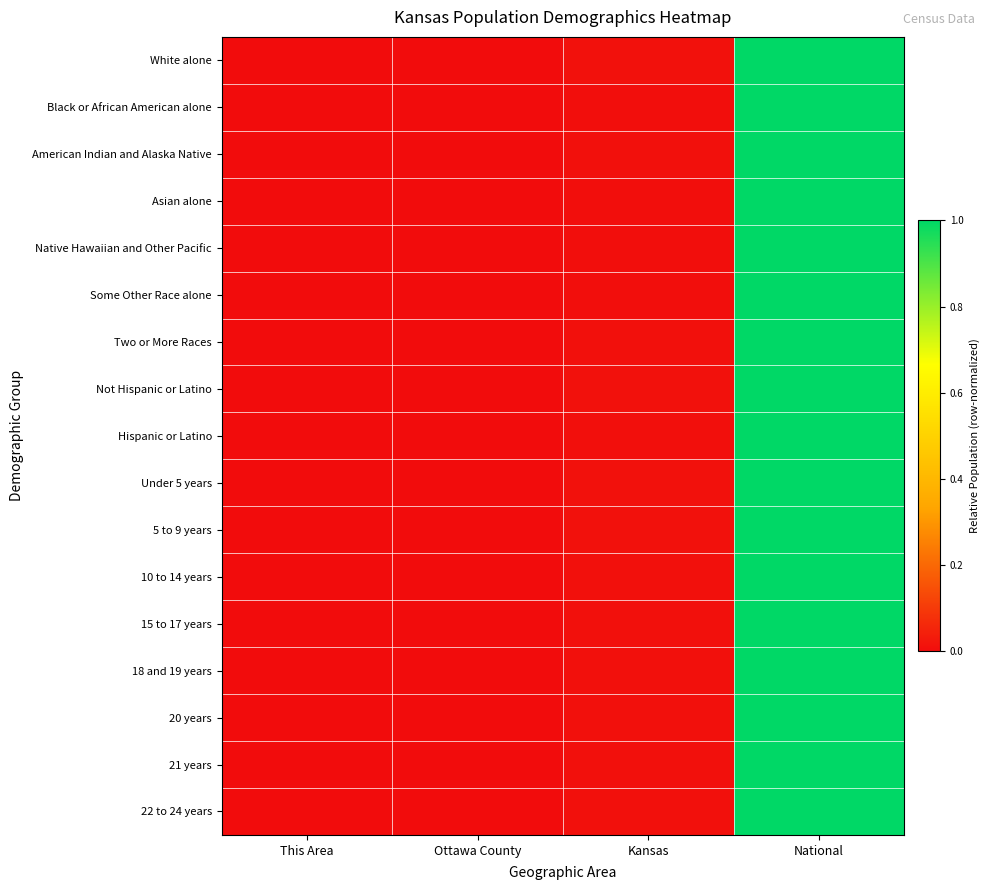

At how many categories does at least one series exceed 0?

4